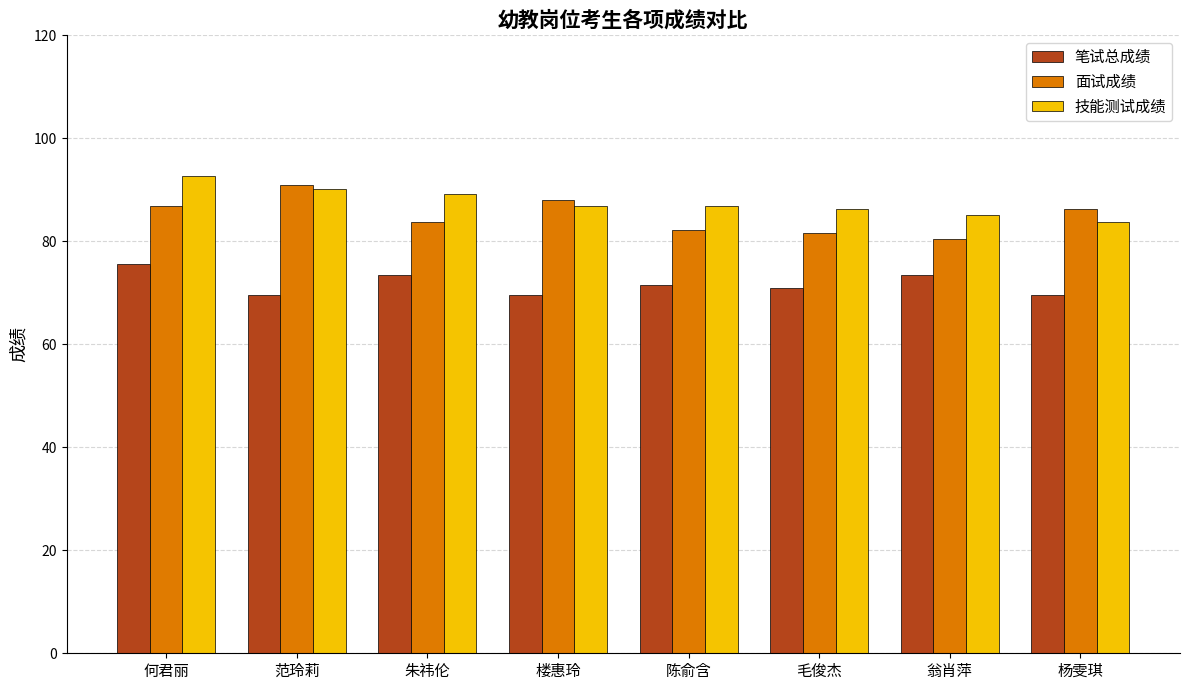

What is the total value across all series at 陈俞含?

240.5